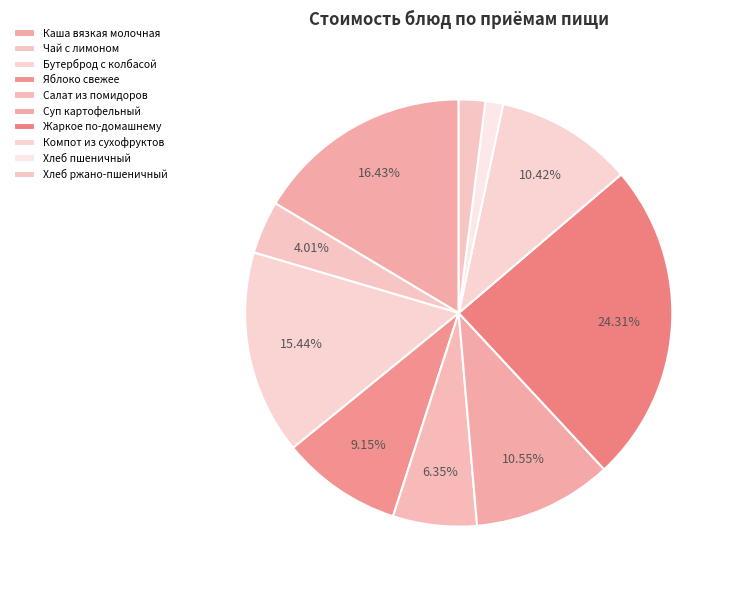

Between Жаркое по-домашнему and Компот из сухофруктов, which is larger?

Жаркое по-домашнему